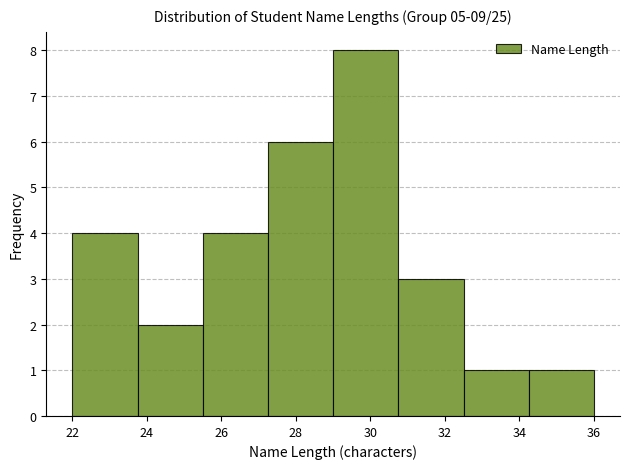

Reading left to right, list every bar in this chart as the range it spans on the x-axis followed by its height. Neither the bar edges nor the heights are printed on the chart, so give them approximately, as read against the axes.

22.00 to 23.75: 4
23.75 to 25.50: 2
25.50 to 27.25: 4
27.25 to 29.00: 6
29.00 to 30.75: 8
30.75 to 32.50: 3
32.50 to 34.25: 1
34.25 to 36.00: 1